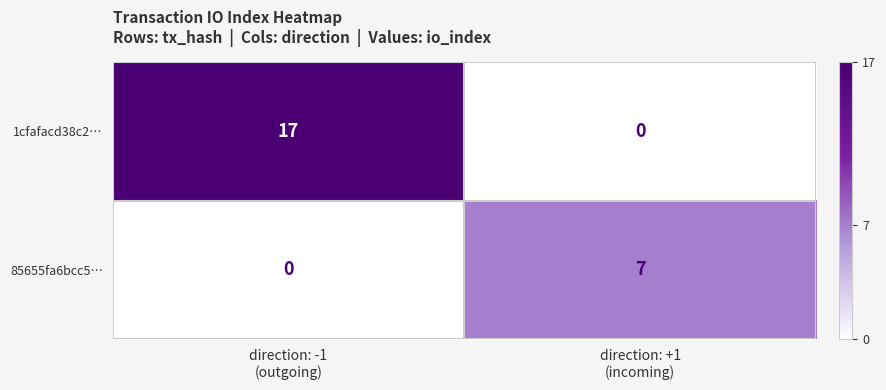

Which series has the largest total across all categories?

1cfafacd38c2…